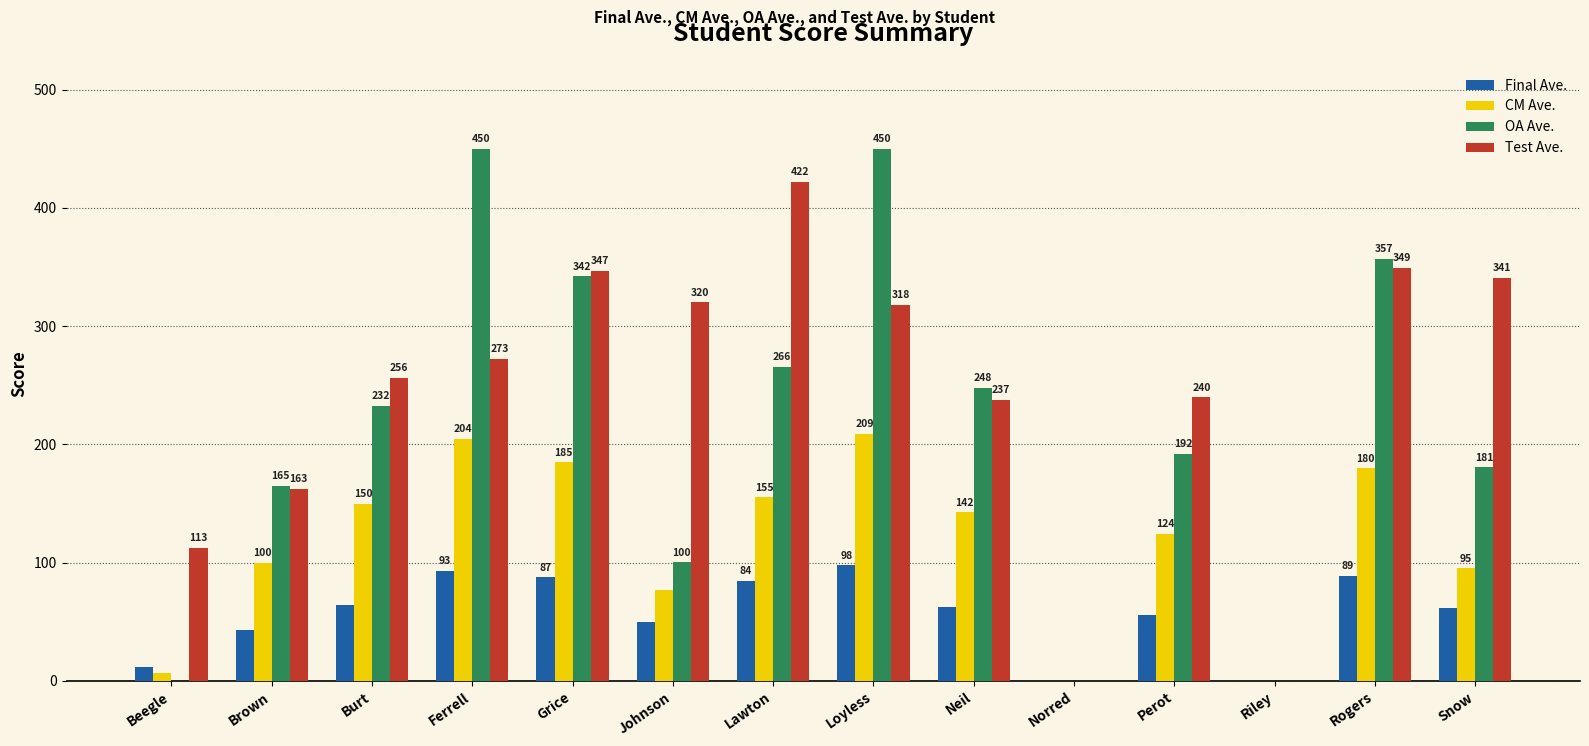

What is the maximum value for OA Ave.?

450.0